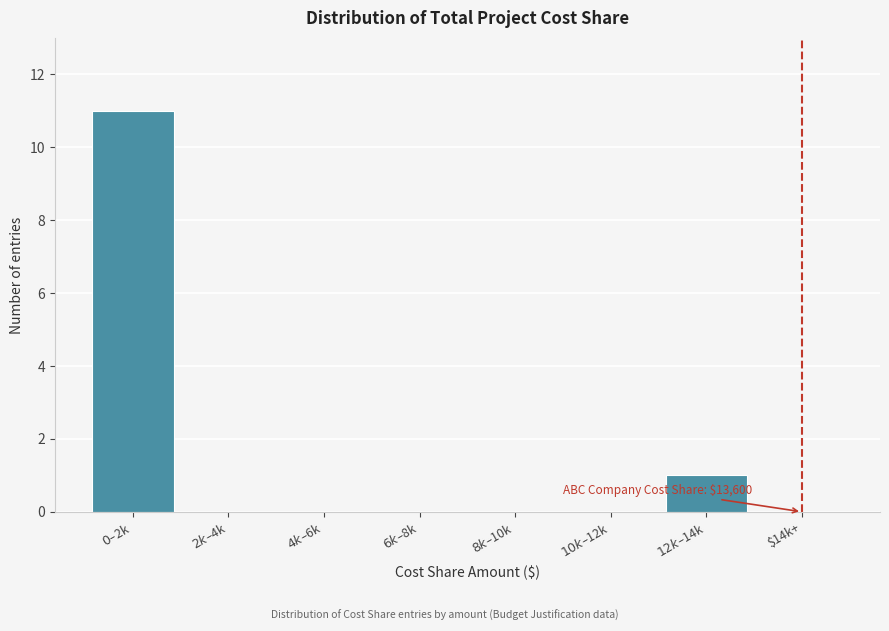

Is it true that the value at $14k+ is 0?

True